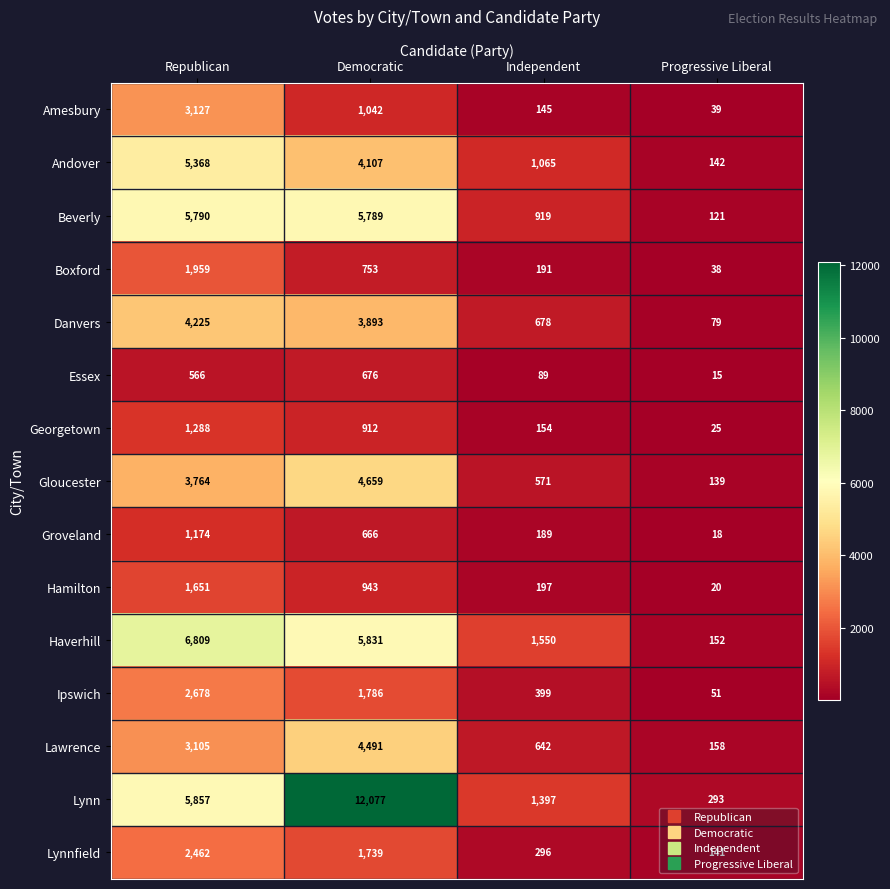

Rank the series by their maximum value, from lowest to highest.

Essex, Groveland, Georgetown, Hamilton, Boxford, Lynnfield, Ipswich, Amesbury, Danvers, Lawrence, Gloucester, Andover, Beverly, Haverhill, Lynn